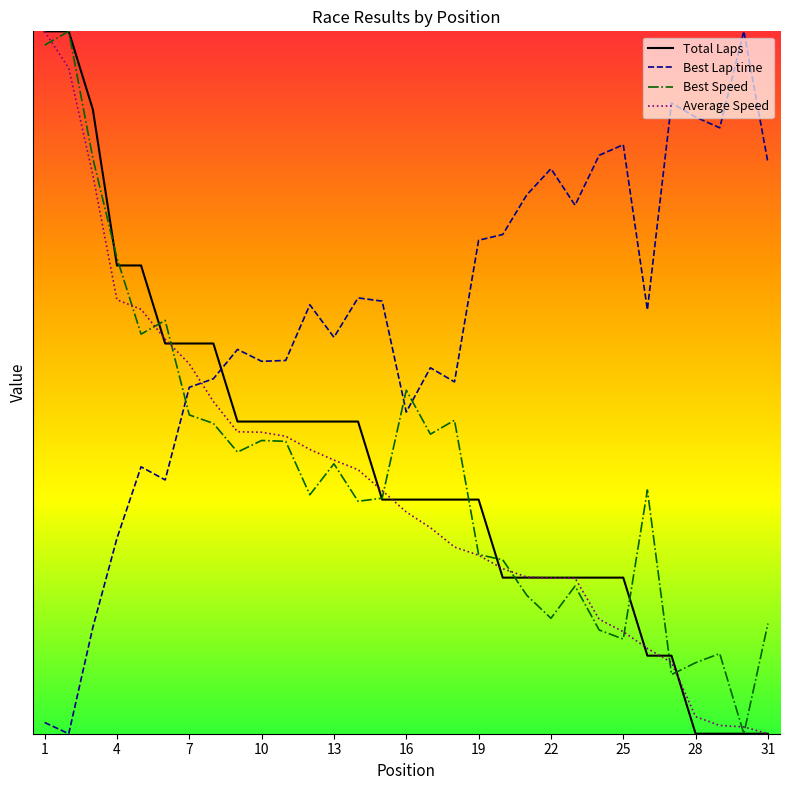

Which series has the largest range (max minus min)?

Best Lap time